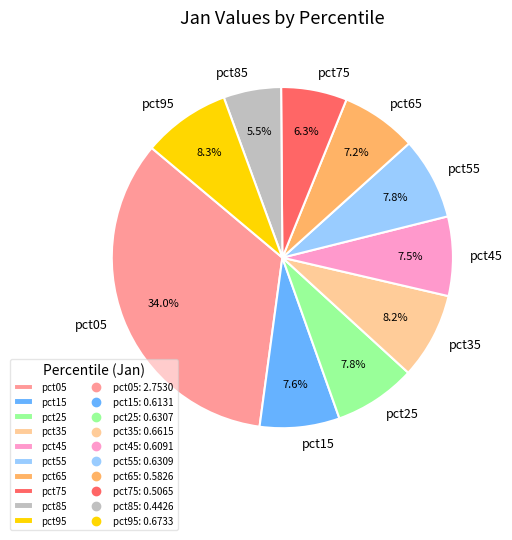

How many segments does this pie chart have?

10